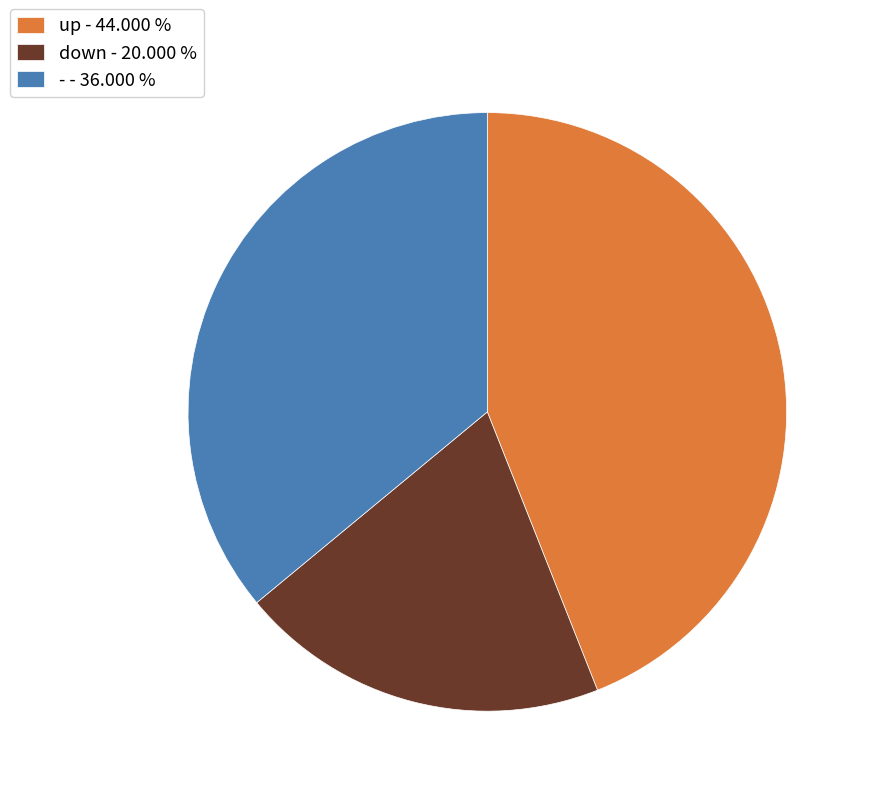

The - slice represents 36% of the pie. True or false?

True